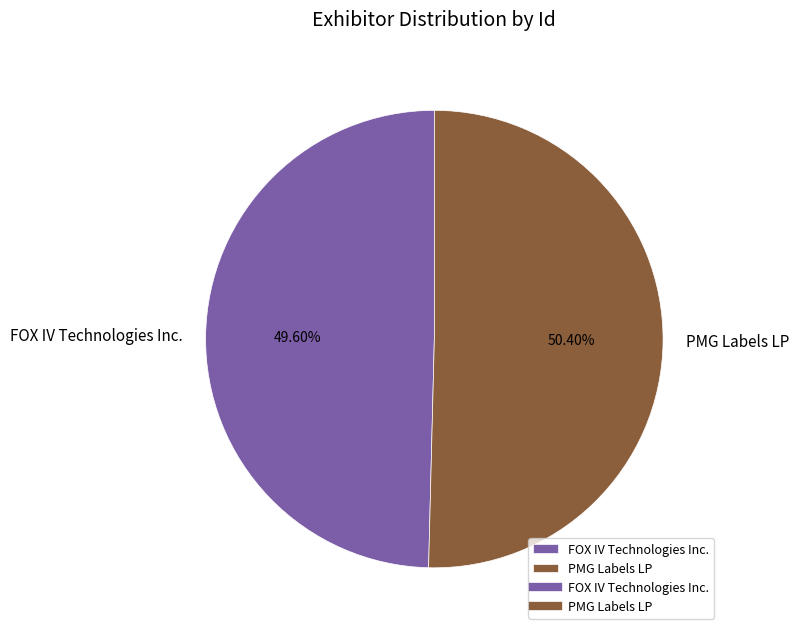

Rank the categories by value from lowest to highest.

FOX IV Technologies Inc., PMG Labels LP